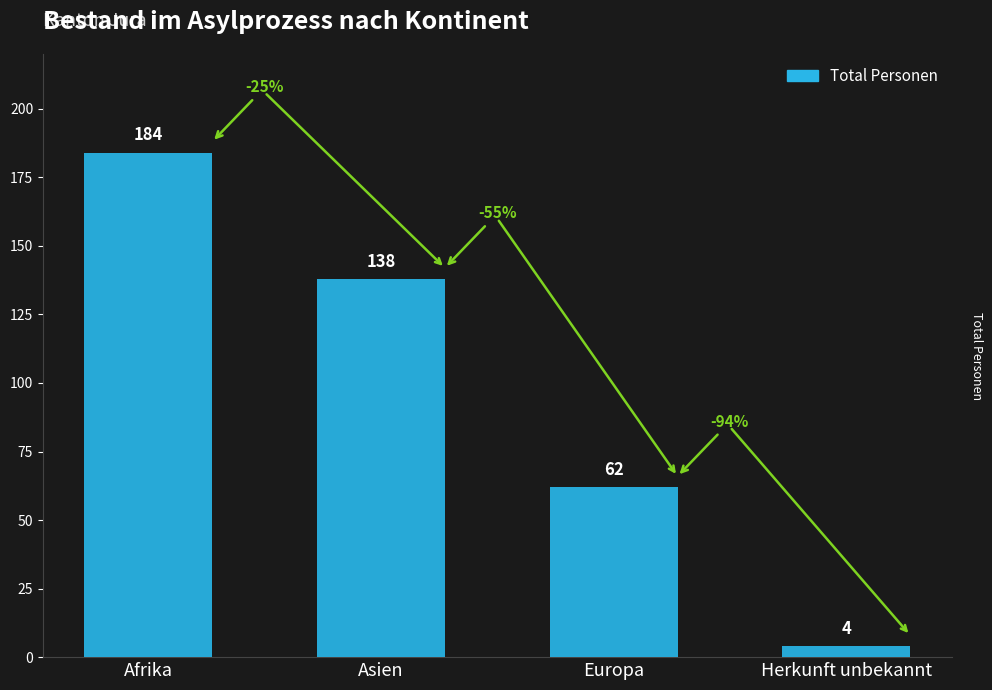

What is the label of the 4th bar from the left?

Herkunft unbekannt